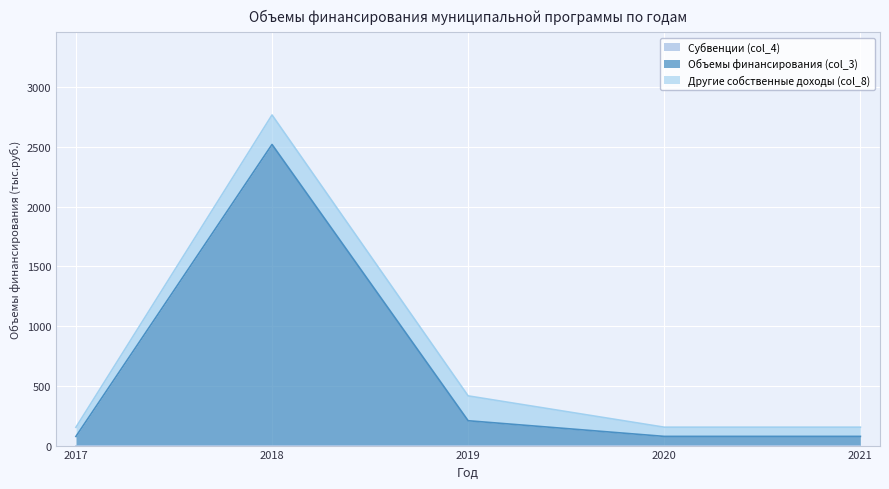

True or false: Субвенции (col_4) and Объемы финансирования (col_3) intersect in this chart.

False